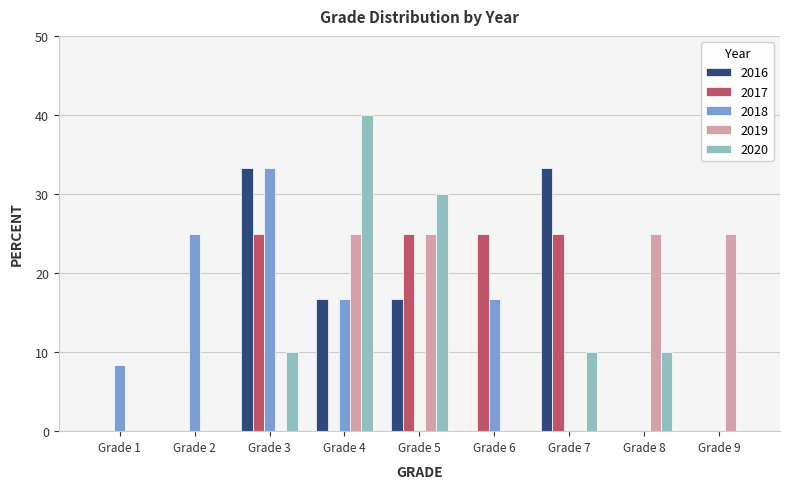

Read the 2017 value at Grade 7.

25.0